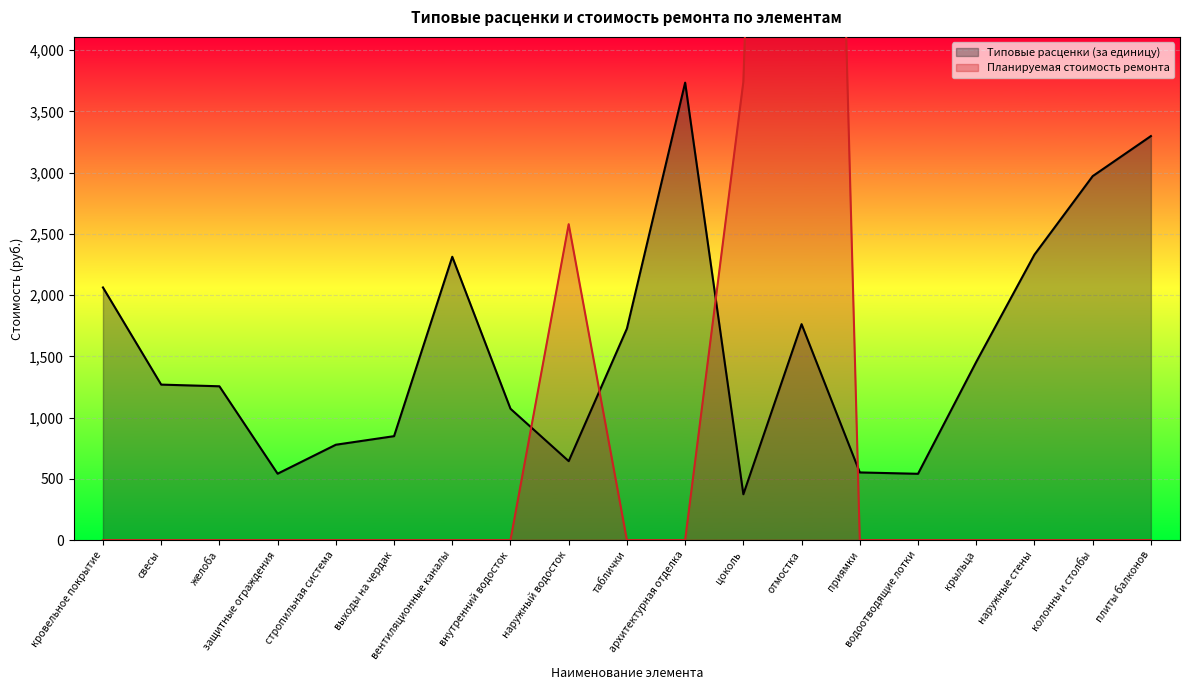

What is the label of the 11th point from the left?

архитектурная отделка